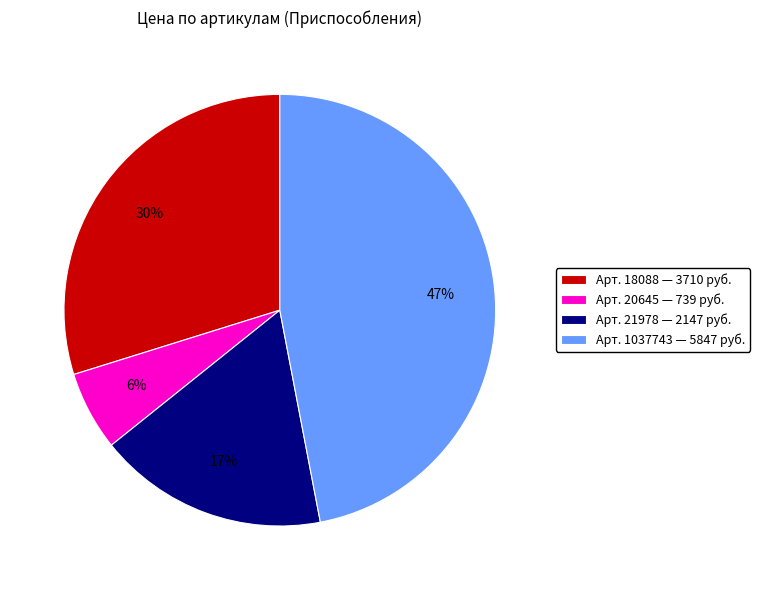

How many slices are in this pie chart?

4